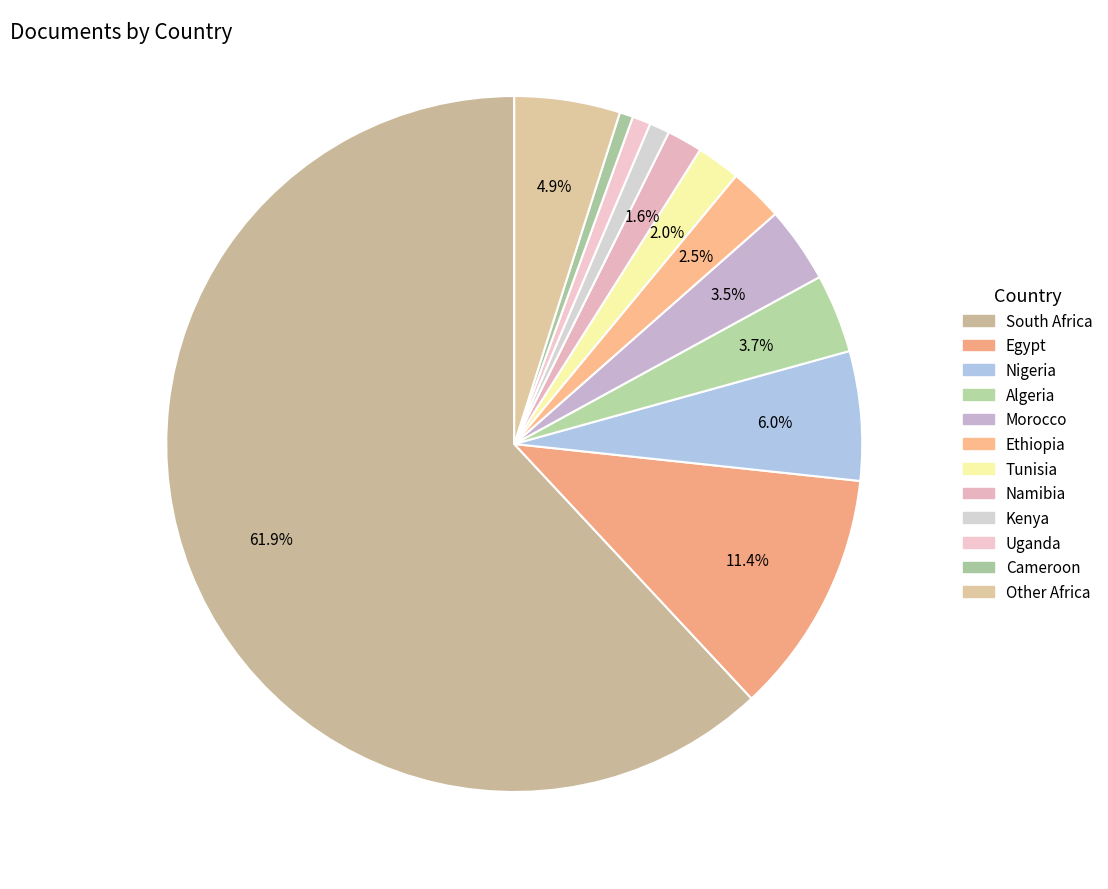

How many segments does this pie chart have?

12